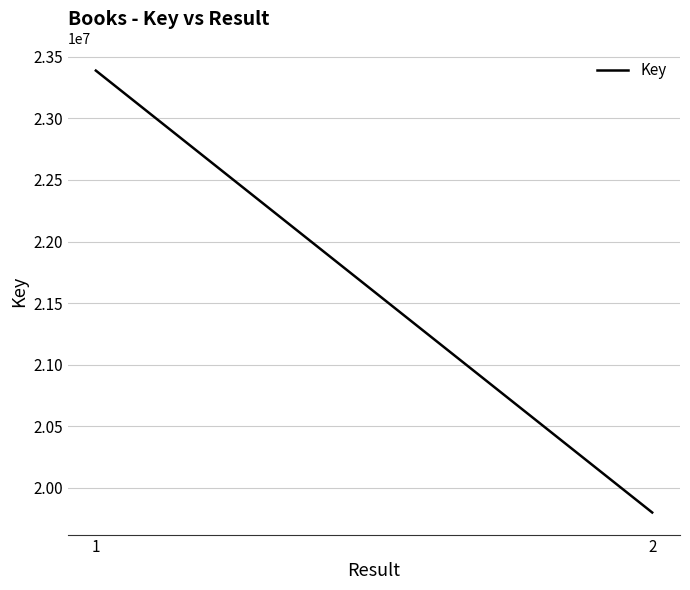

At which category does the chart reach its peak across all series?

1